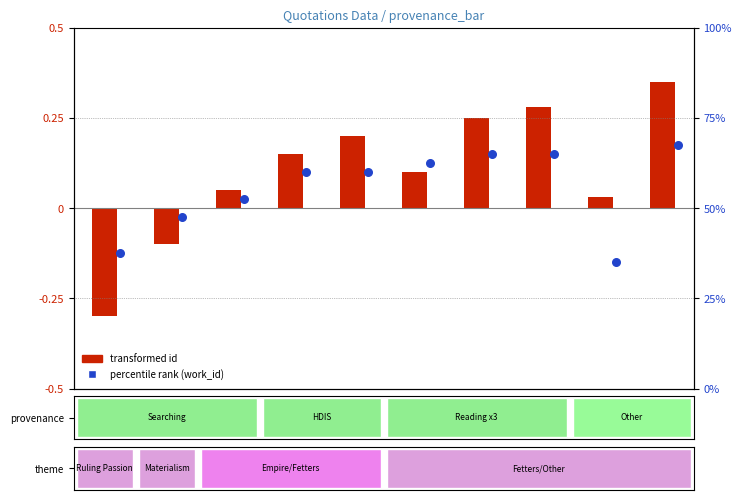

Which series reaches the maximum Y coordinate?

transformed id